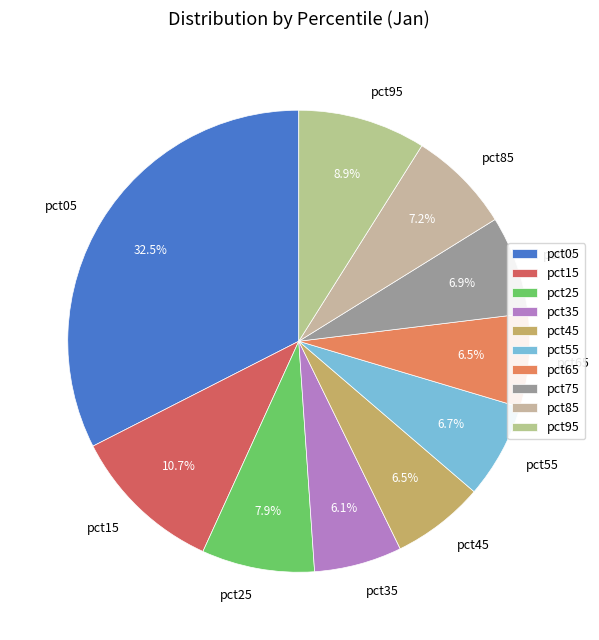

Is pct35 the majority of the pie?

No